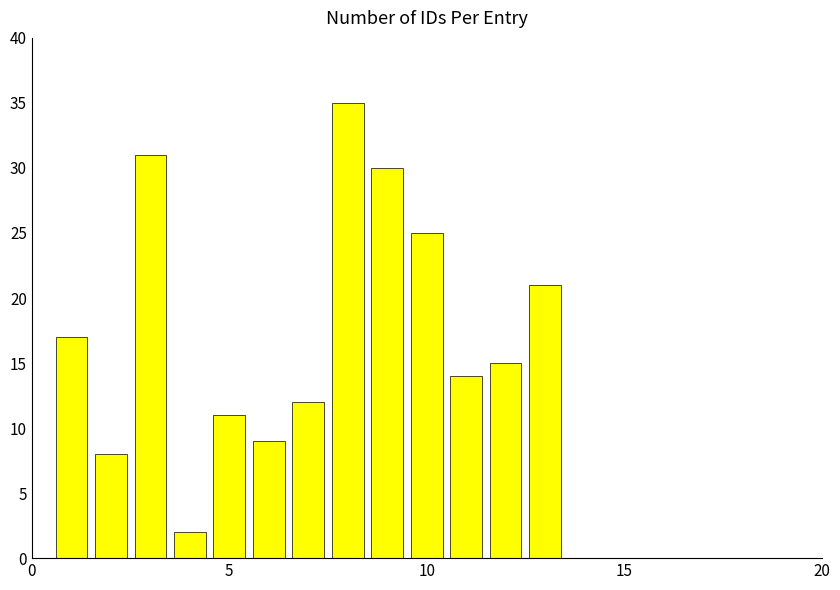

What is the sum of all values?

230